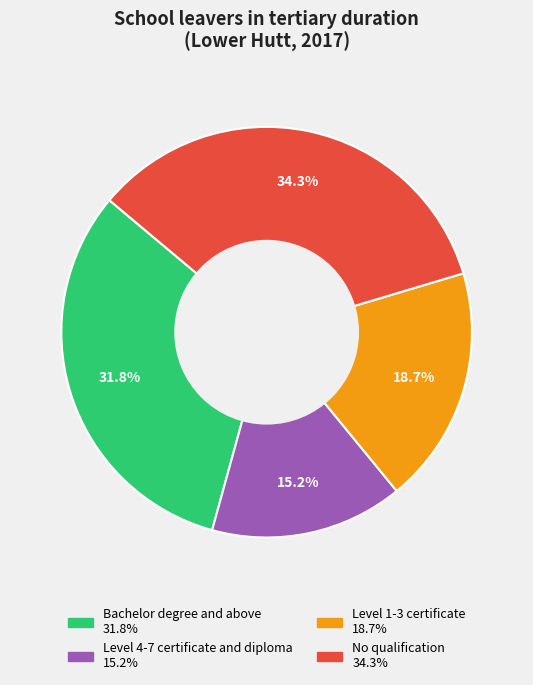

Combined, what portion of the pie is No qualification and Level 4-7 certificate and diploma?

49.5%